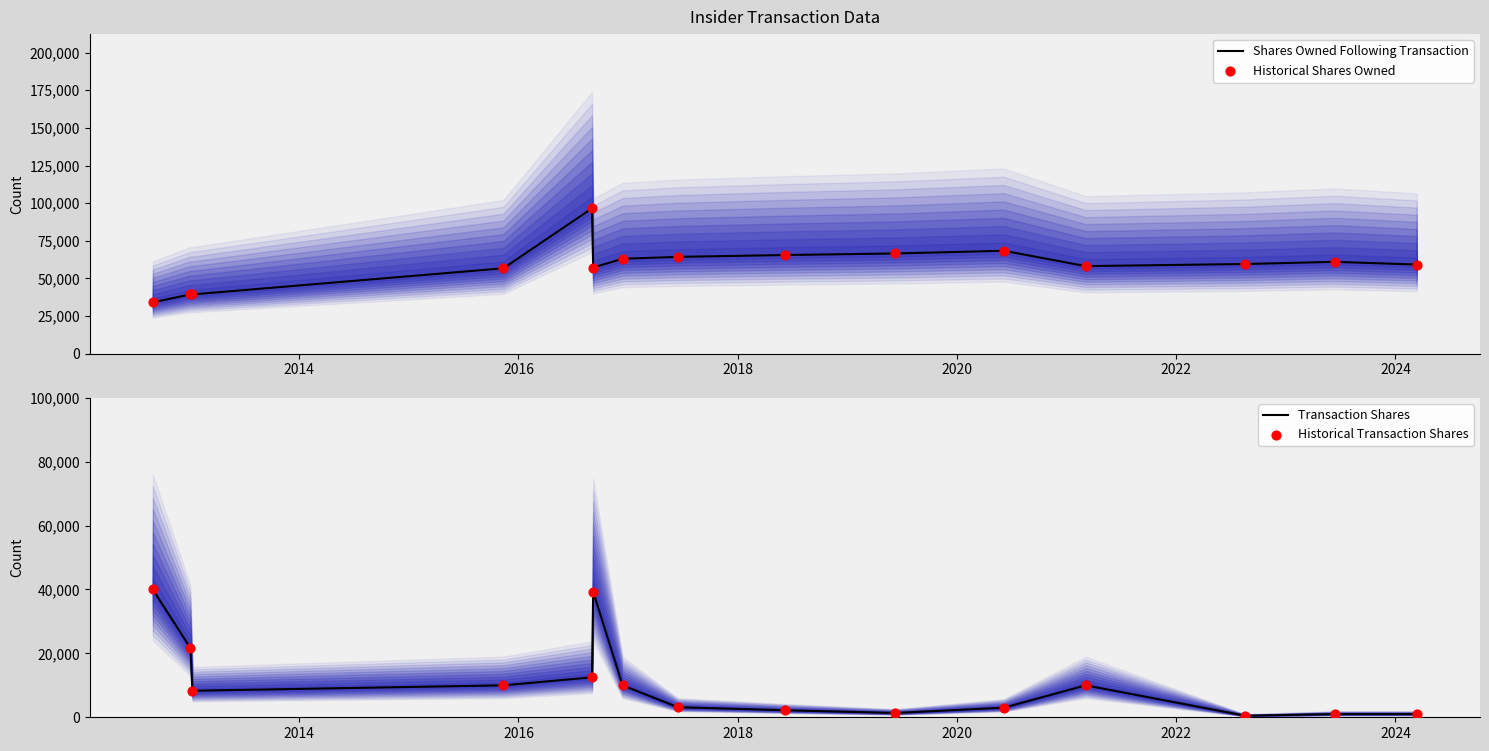

Which series has the largest total across all categories?

Shares Owned Following Transaction